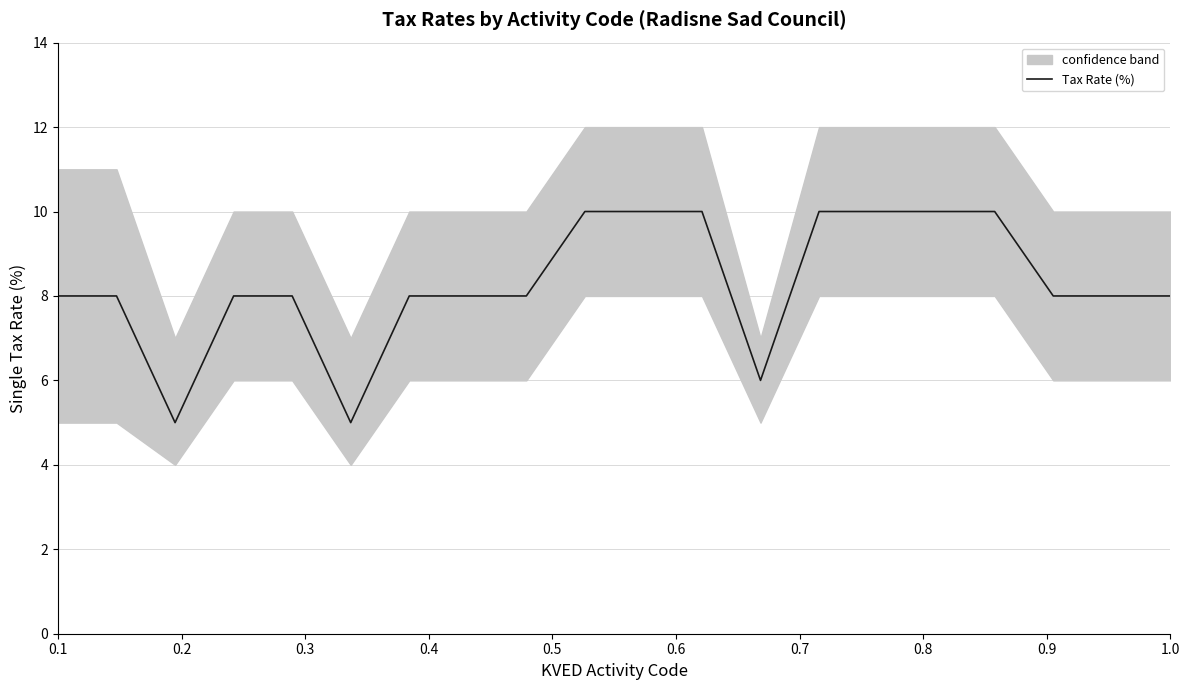

What is the lowest value of the Tax Rate (%) series?

5